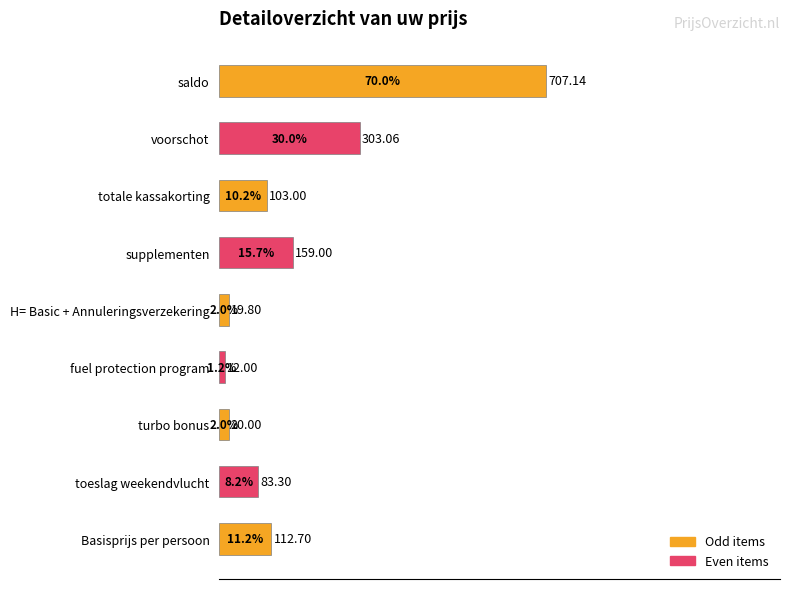

What is the difference between the maximum and minimum values?

695.1